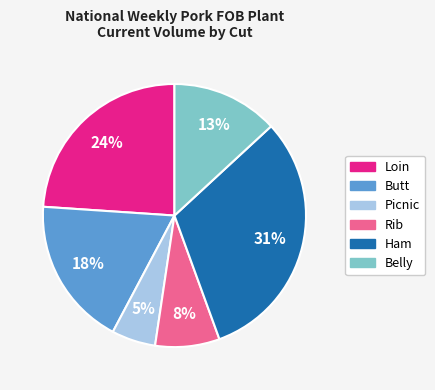

Count the number of slices in the pie.

6